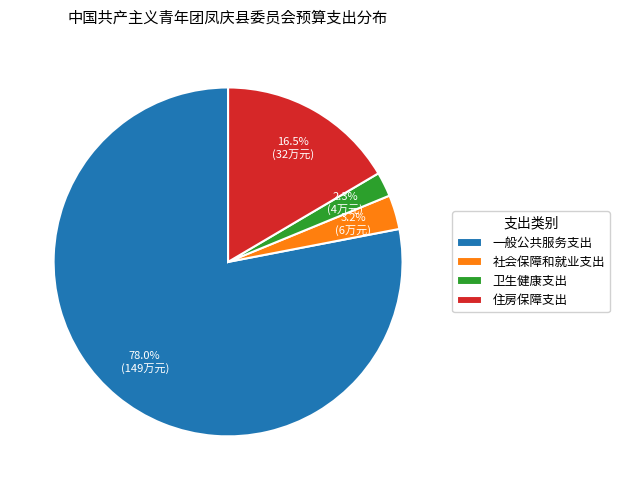

What percentage is NOT represented by 住房保障支出?

83.5%